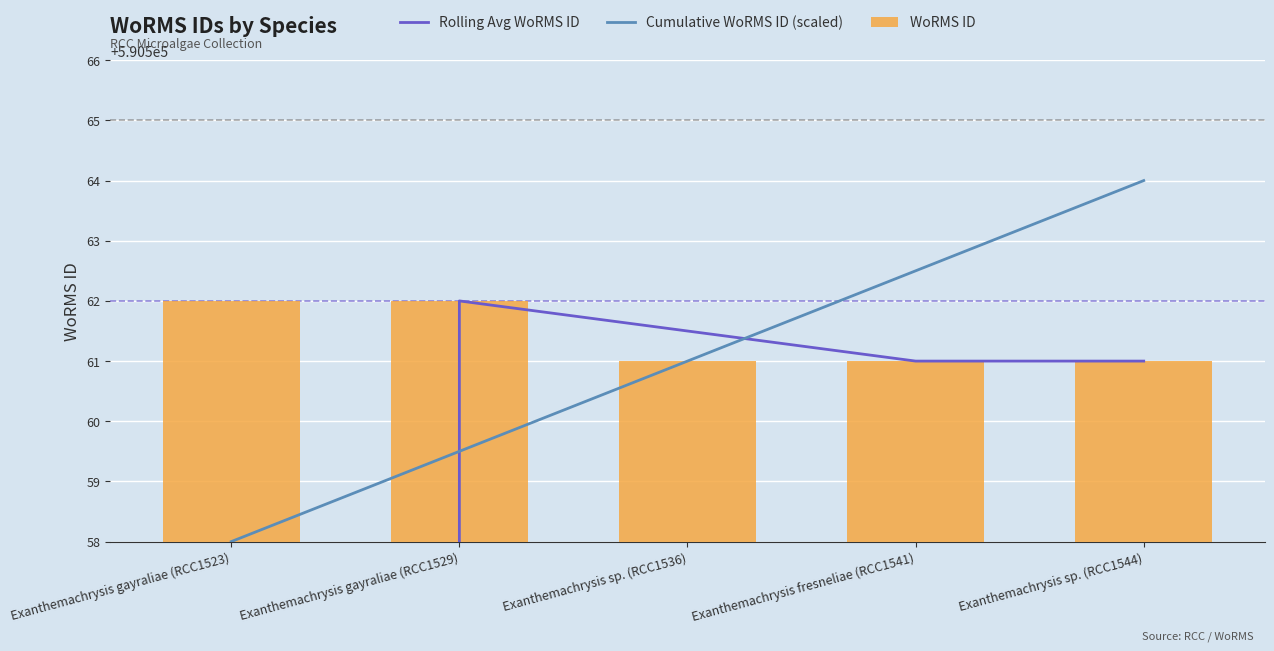

Which category has the lowest value across all series?

Exanthemachrysis gayraliae (RCC1523)